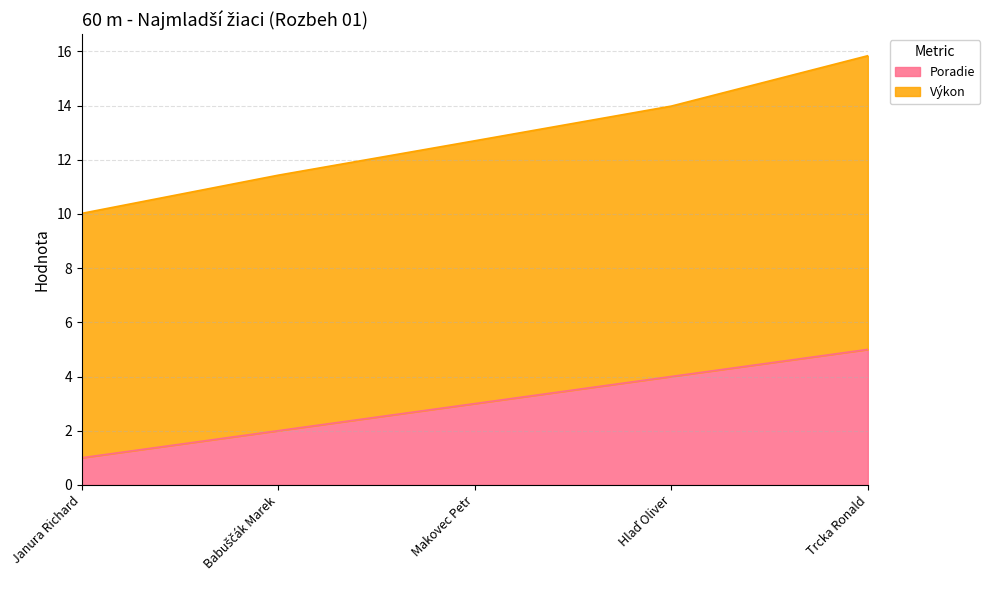

True or false: Výkon has more than 2 interior local peaks.

False